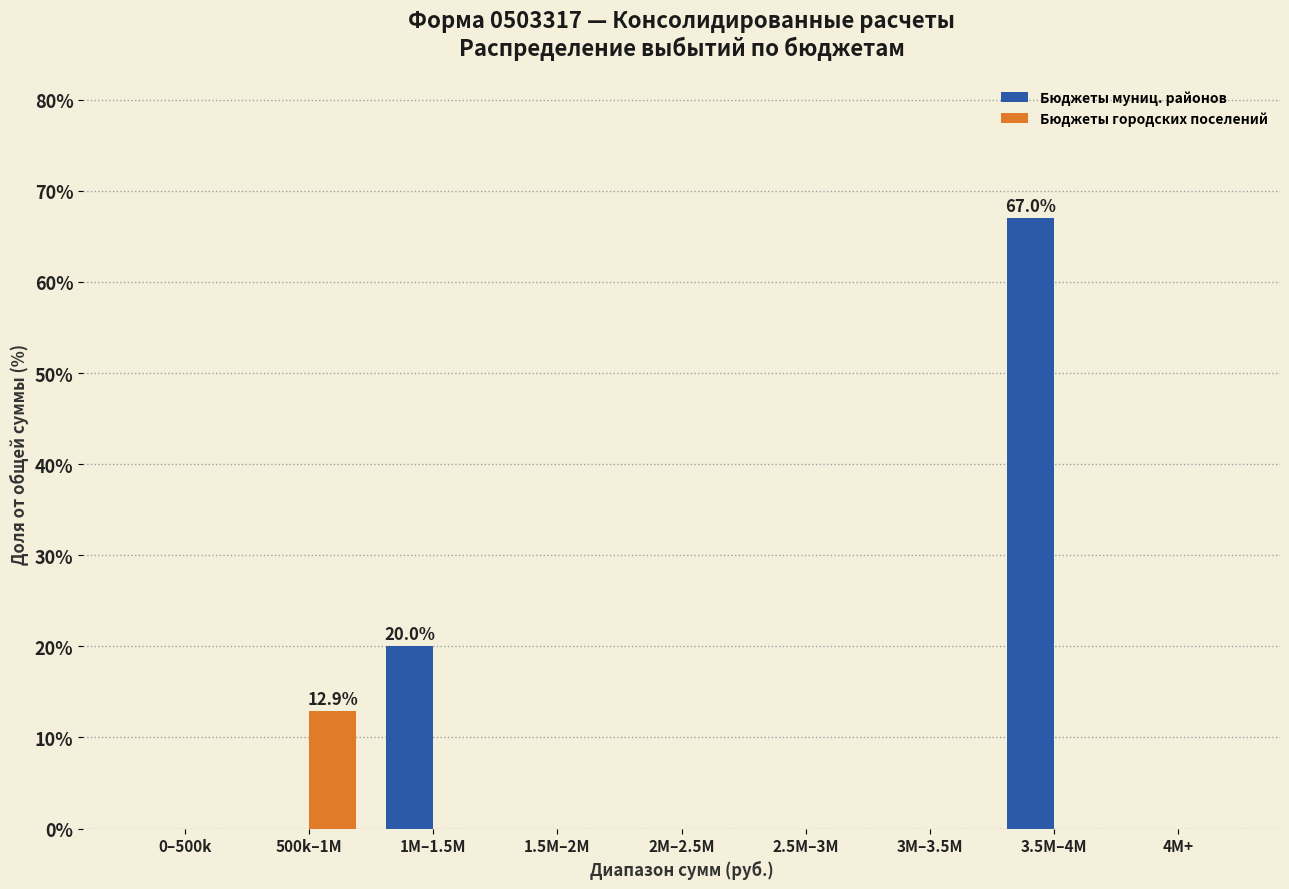

Reading right to left, transcribe all the data shown in this chart.

Бюджеты муниц. районов: 4M+=0.0	3.5M–4M=67.0	3M–3.5M=0.0	2.5M–3M=0.0	2M–2.5M=0.0	1.5M–2M=0.0	1M–1.5M=20.0	500k–1M=0.0	0–500k=0.0
Бюджеты городских поселений: 4M+=0.0	3.5M–4M=0.0	3M–3.5M=0.0	2.5M–3M=0.0	2M–2.5M=0.0	1.5M–2M=0.0	1M–1.5M=0.0	500k–1M=12.9	0–500k=0.0